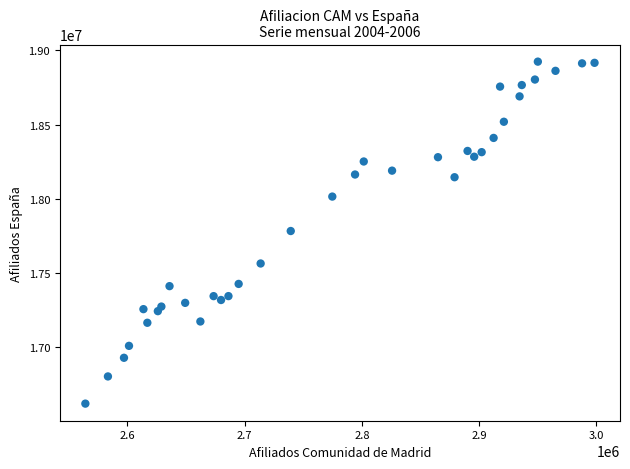

What is the range of X values (max minus min)?

434484.0